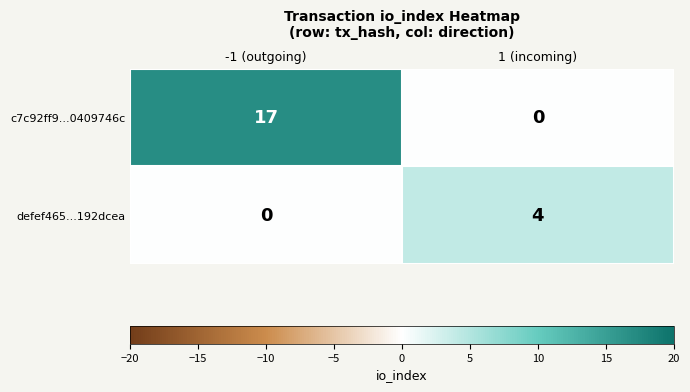

Between -1 (outgoing) and 1 (incoming), which series saw the biggest shift?

c7c92ff9...0409746c